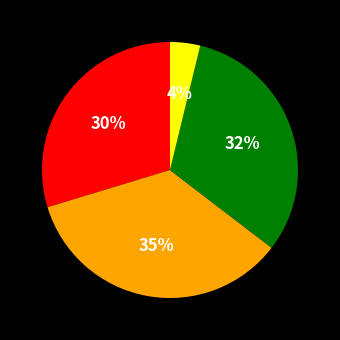

Count the number of slices in the pie.

4